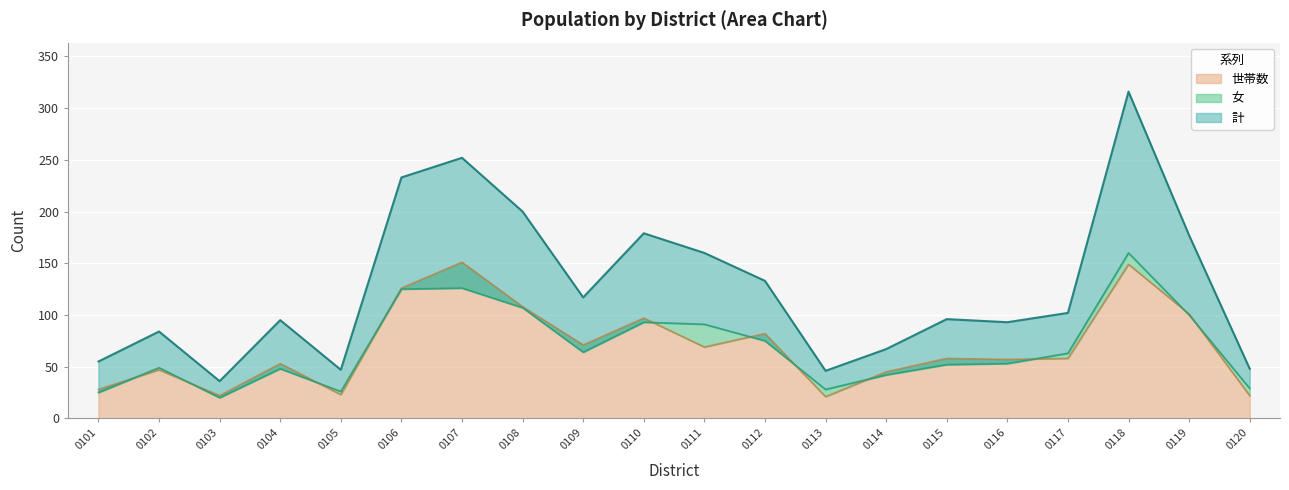

What is the minimum value shown in the chart?

20